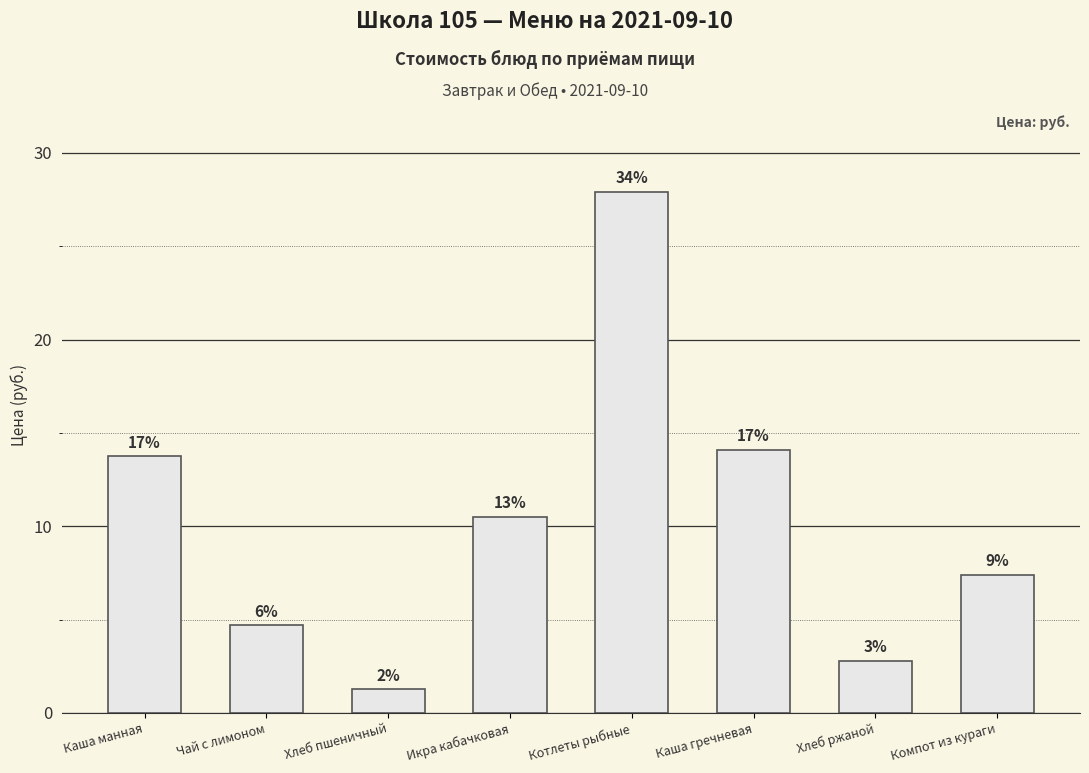

What is the difference between the values at Каша гречневая and Каша манная?

0.3